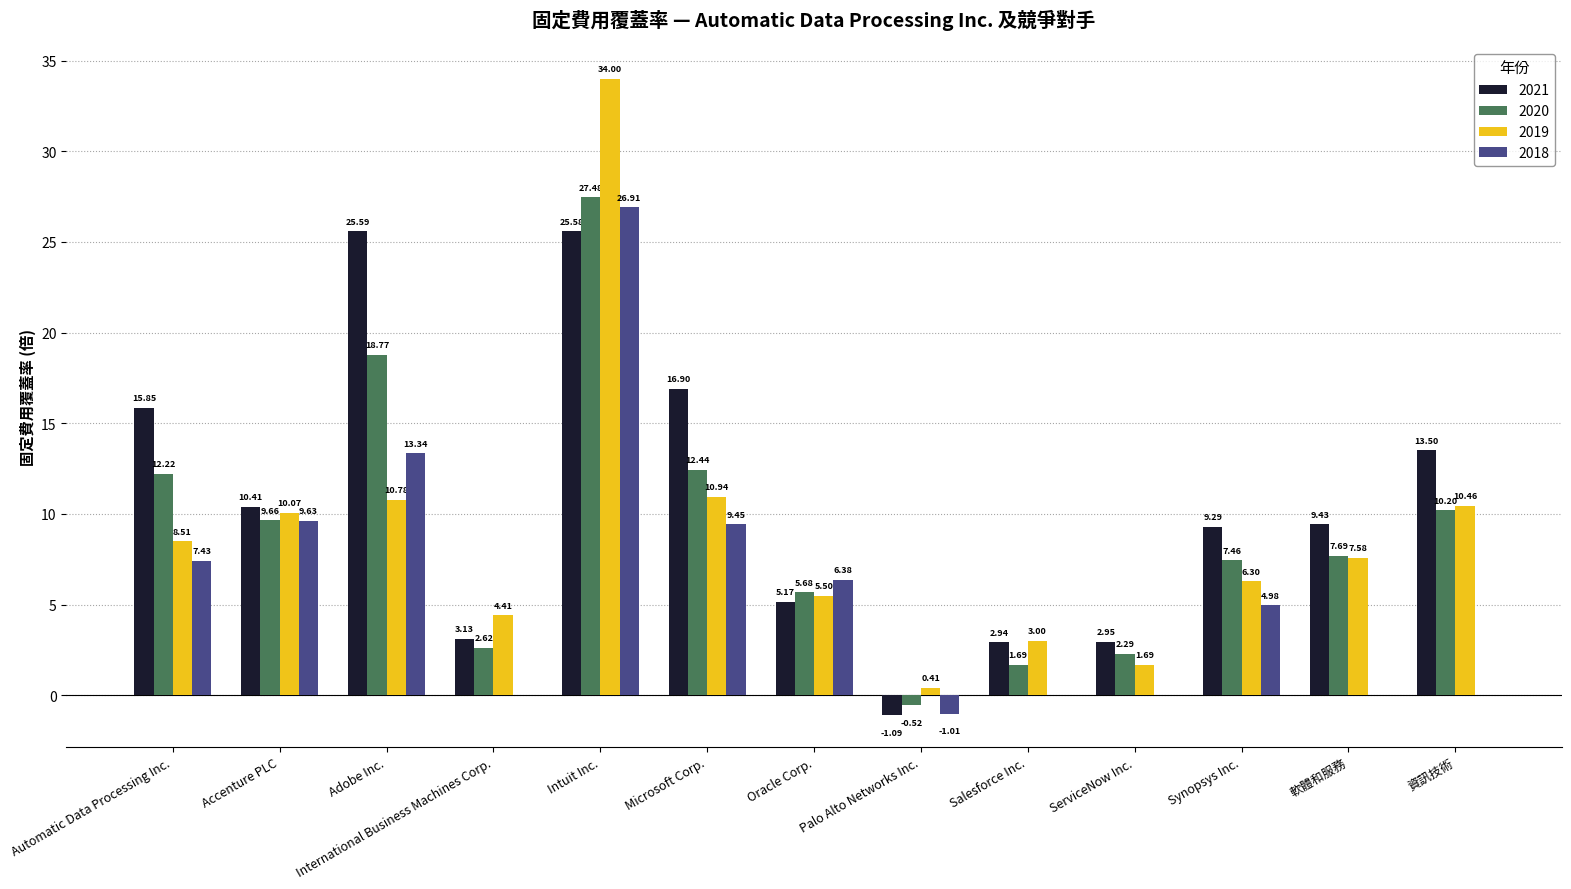

At which label does 2020 reach its peak?

Intuit Inc.